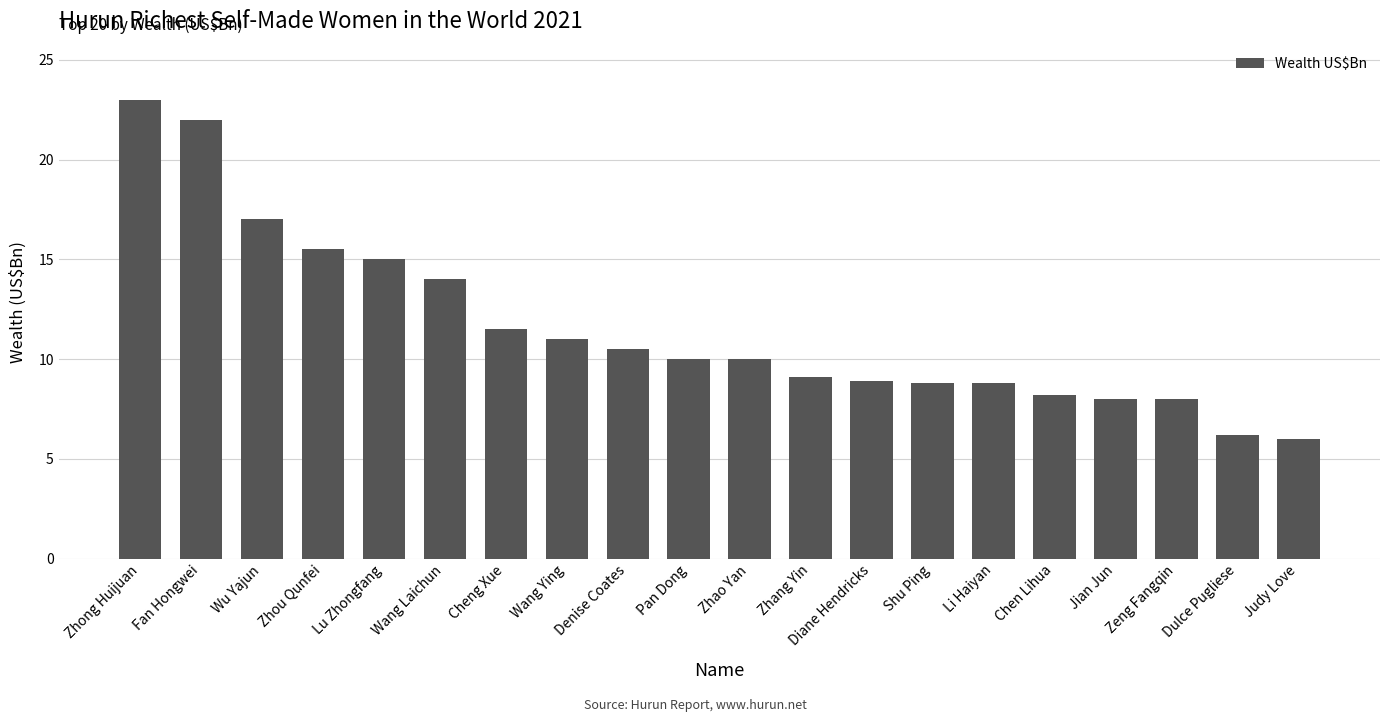

What position from the left is Shu Ping?

14